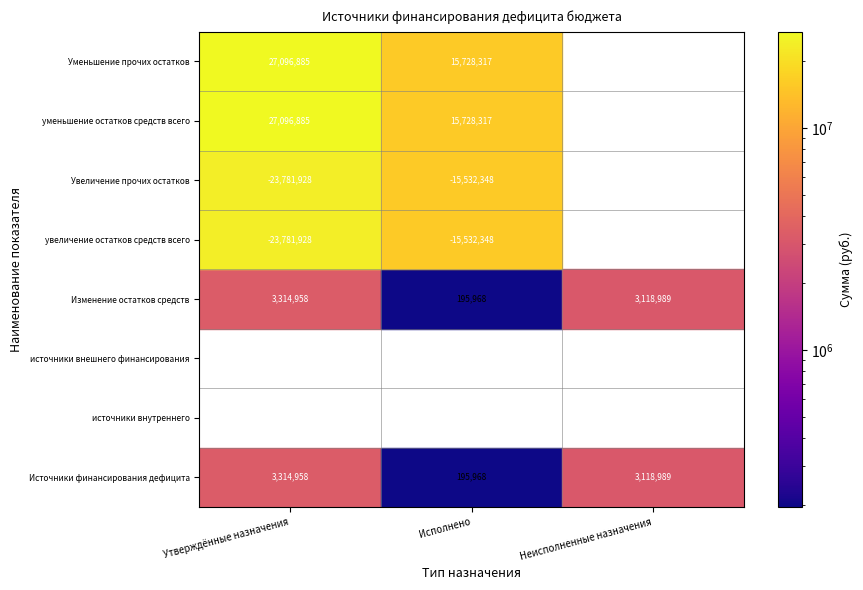

How many categories are shown in the chart?

3